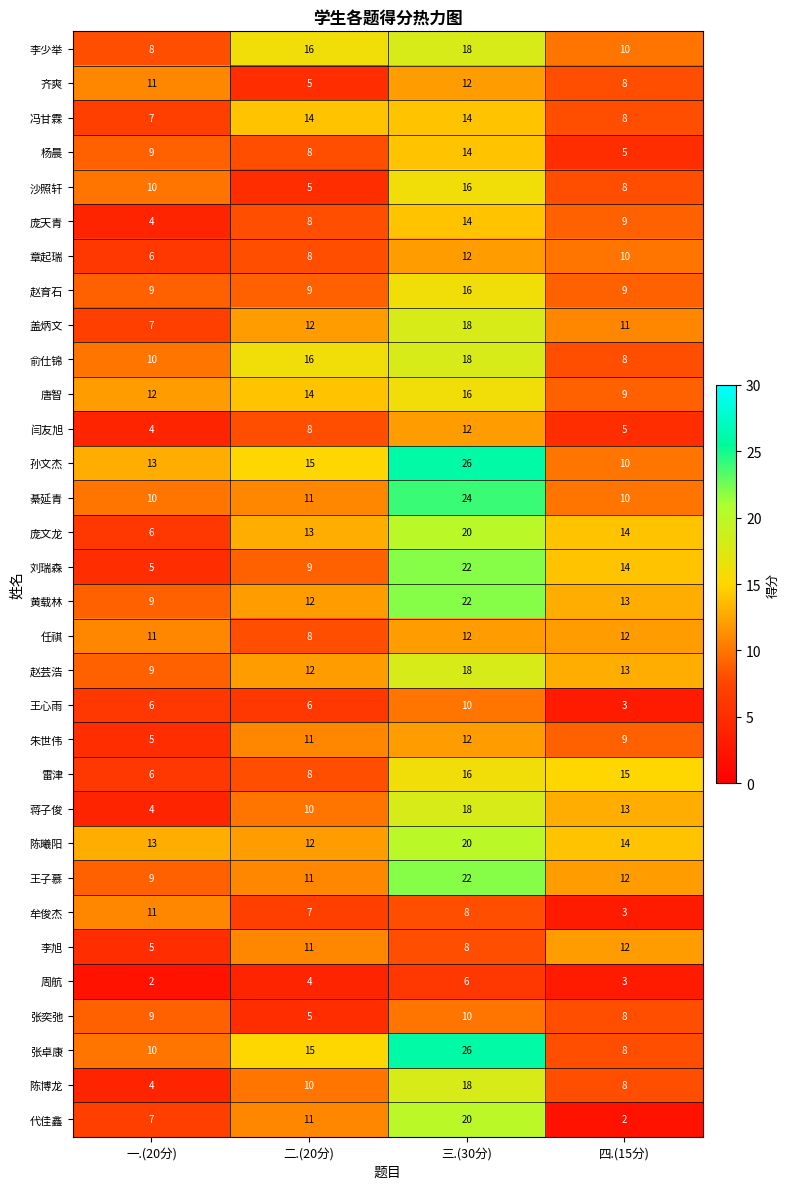

How many distinct data groups are displayed?

32